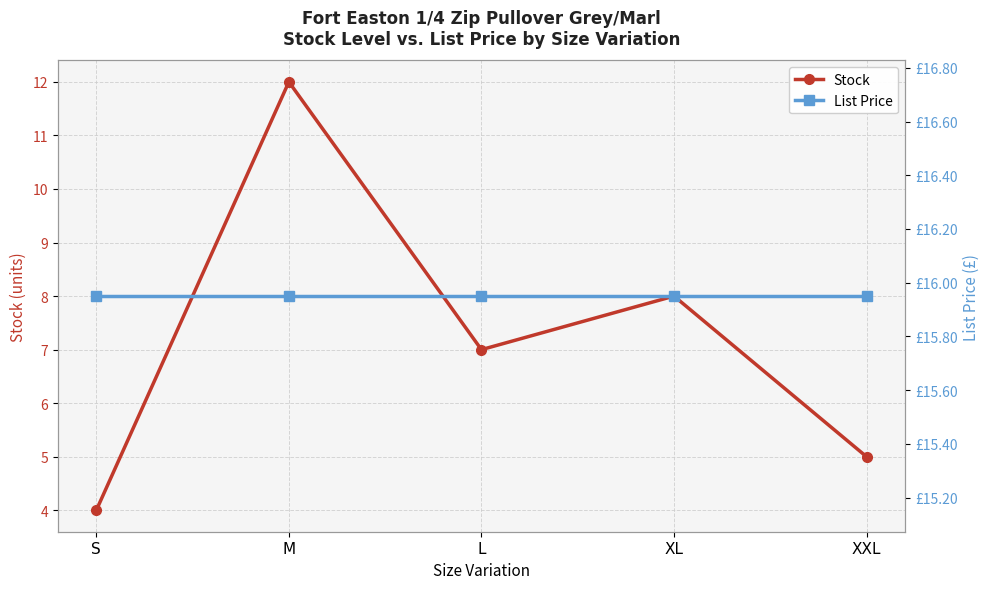

What is the label of the 2nd point from the right?

XL